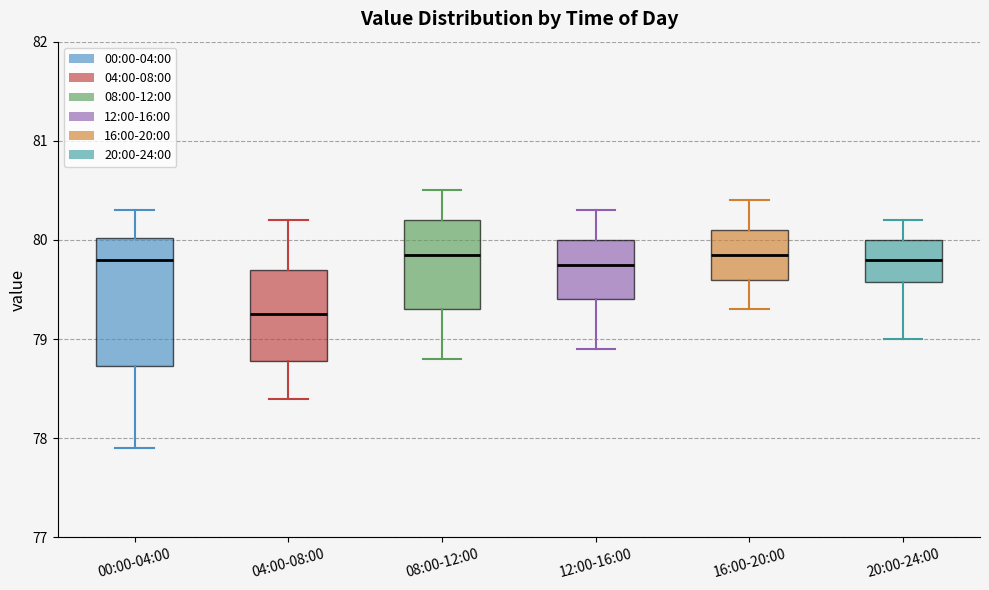

Which box has the lowest median line?

04:00-08:00